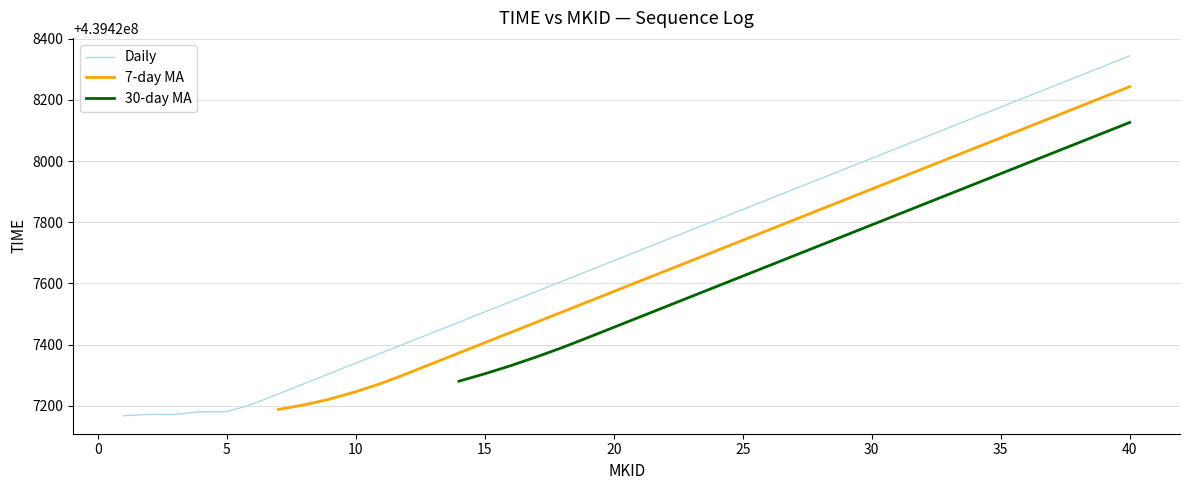

Which series has the largest total across all categories?

Daily